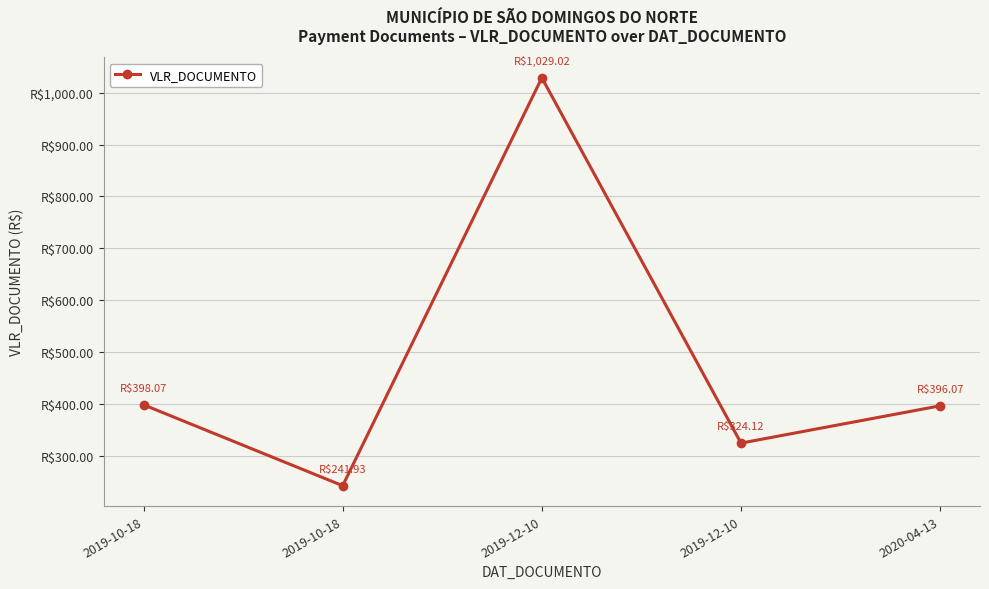

What is the sum of all values?

2389.2